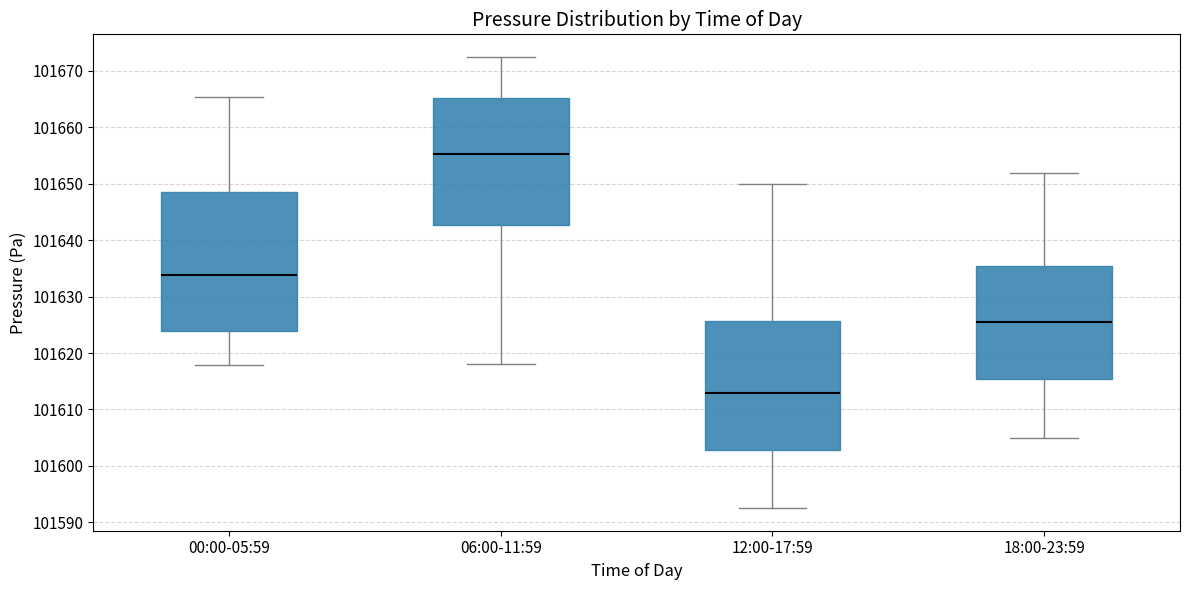

Reading left to right, read every box against the y-axis: the position of its median line, the range the box covers, and the ends of its whiskers. The values are not printed on the chart, so give them approximately, as read against the axis.

00:00-05:59: median 101634, box 101624 to 101649, whiskers 101618 to 101665
06:00-11:59: median 101655, box 101643 to 101665, whiskers 101618 to 101673
12:00-17:59: median 101613, box 101603 to 101626, whiskers 101593 to 101650
18:00-23:59: median 101626, box 101615 to 101635, whiskers 101605 to 101652